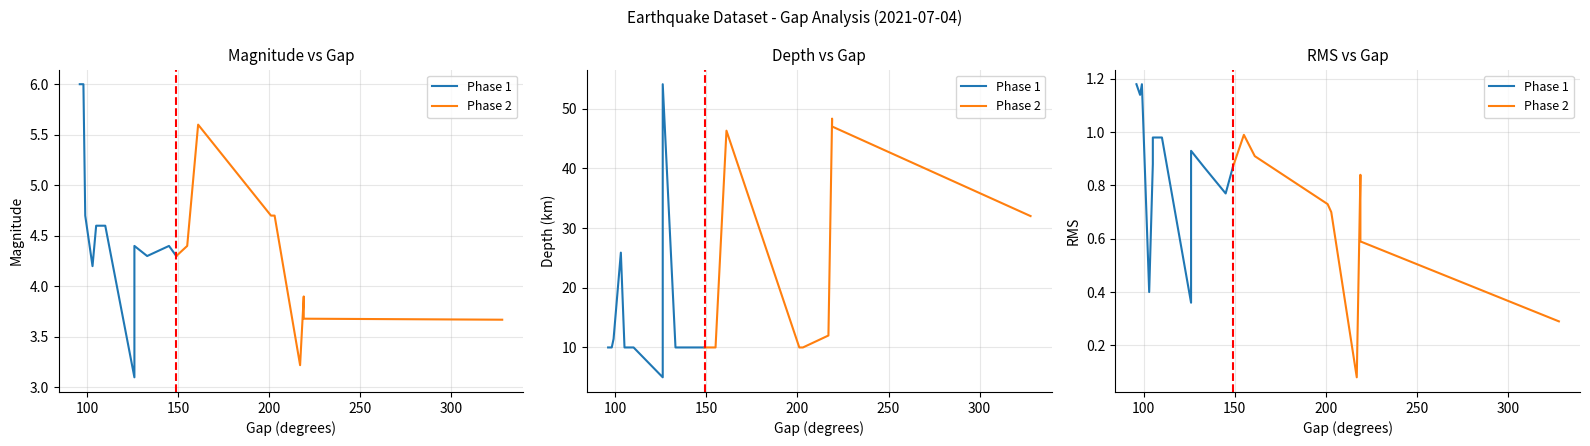

What is the approximate value of depth at 219?

47.0